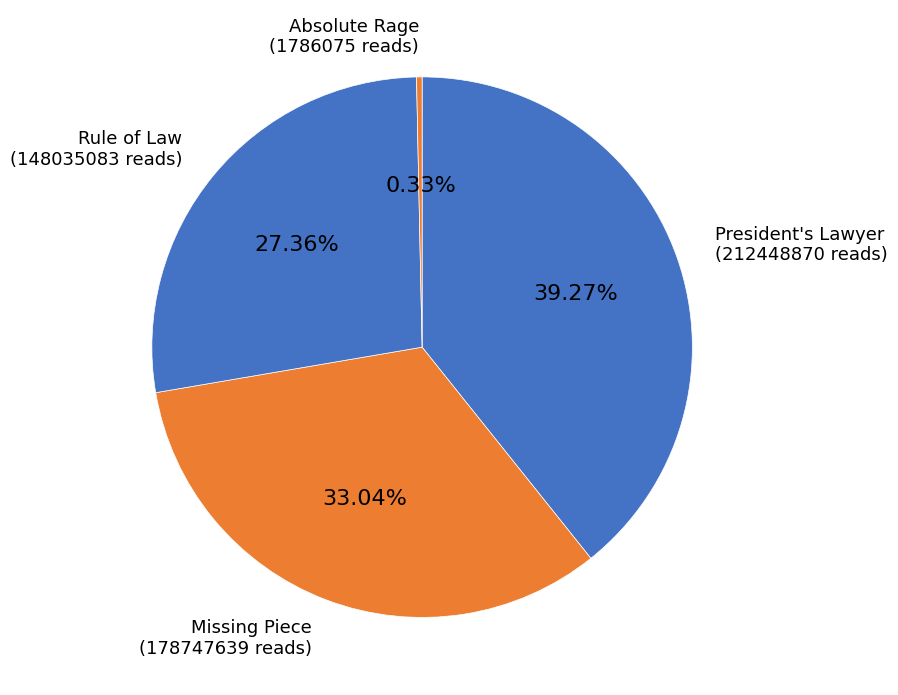

Is there a majority slice in this chart?

No